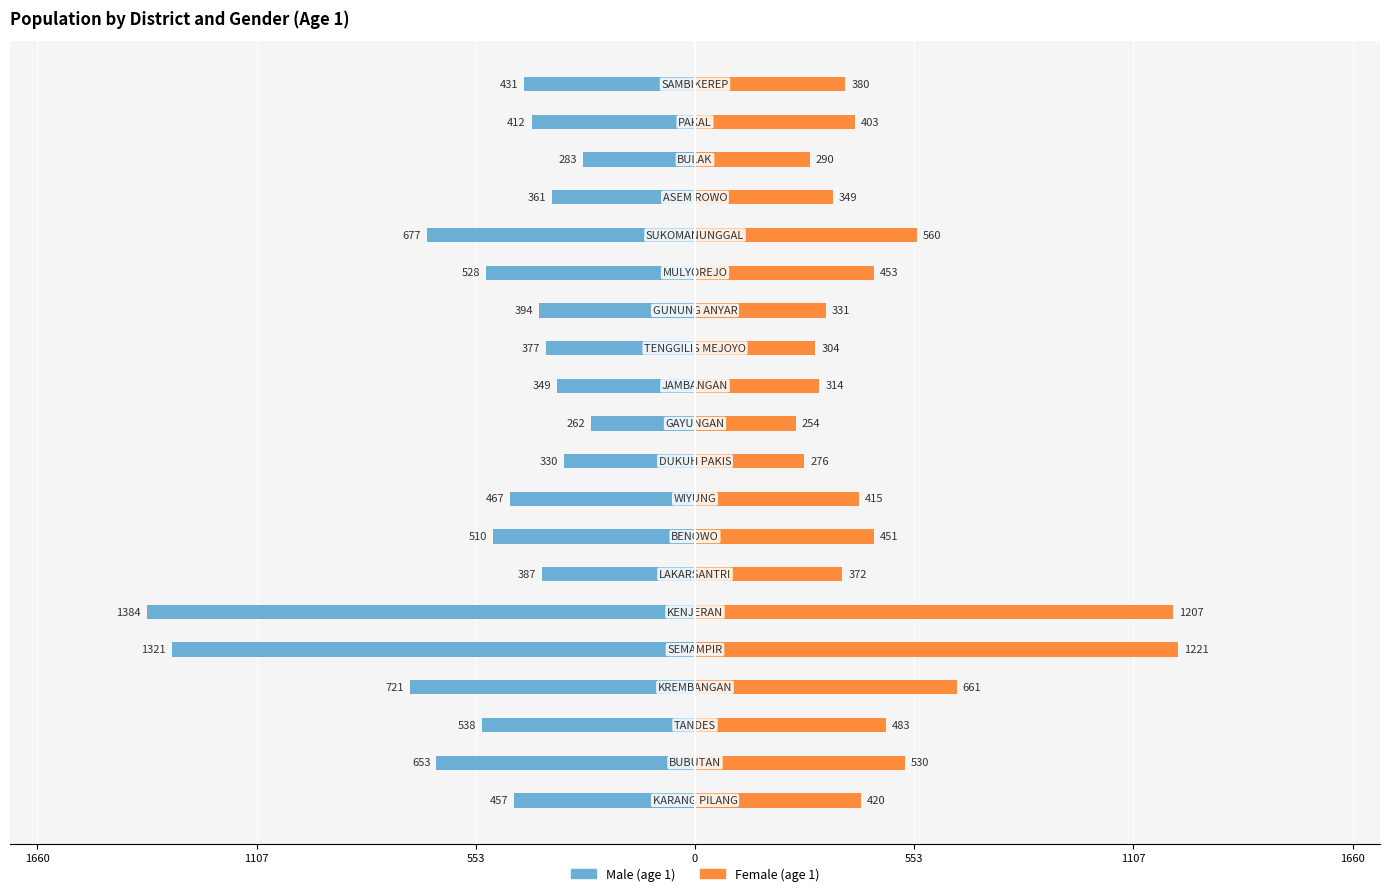

Reading left to right, list all the values displayed in this chart.

Male (age 1): -457	-653	-538	-721	-1321	-1384	-387	-510	-467	-330	-262	-349	-377	-394	-528	-677	-361	-283	-412	-431
Female (age 1): 420	530	483	661	1221	1207	372	451	415	276	254	314	304	331	453	560	349	290	403	380